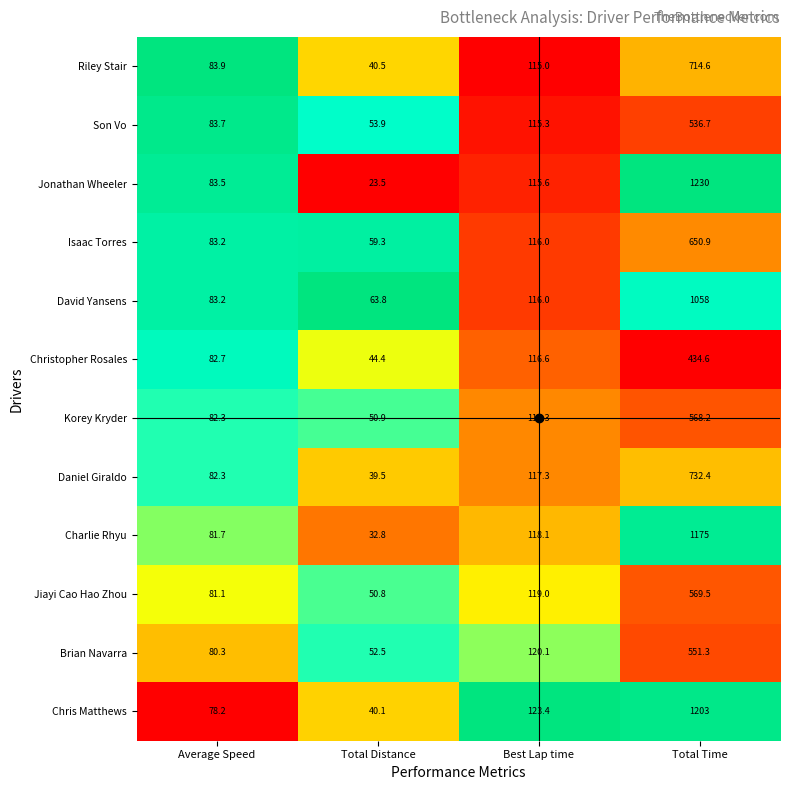

What is the difference between the Charlie Rhyu values at Average Speed and Total Time?

1093.3